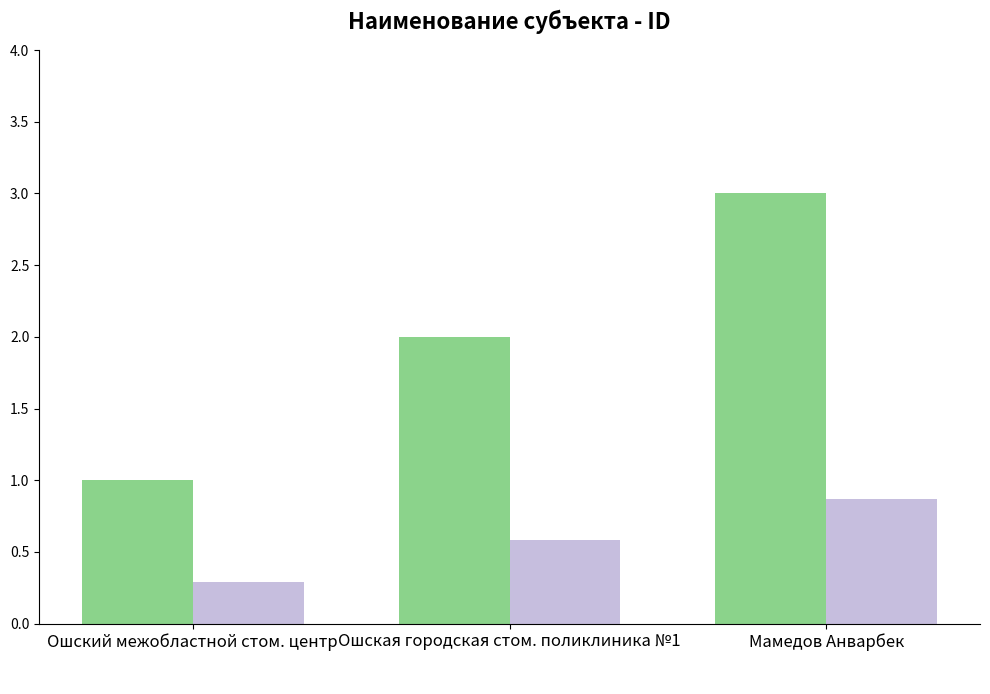

Rank the categories by value from highest to lowest.

Мамедов Анварбек, Ошская городская стом. поликлиника №1, Ошский межобластной стом. центр